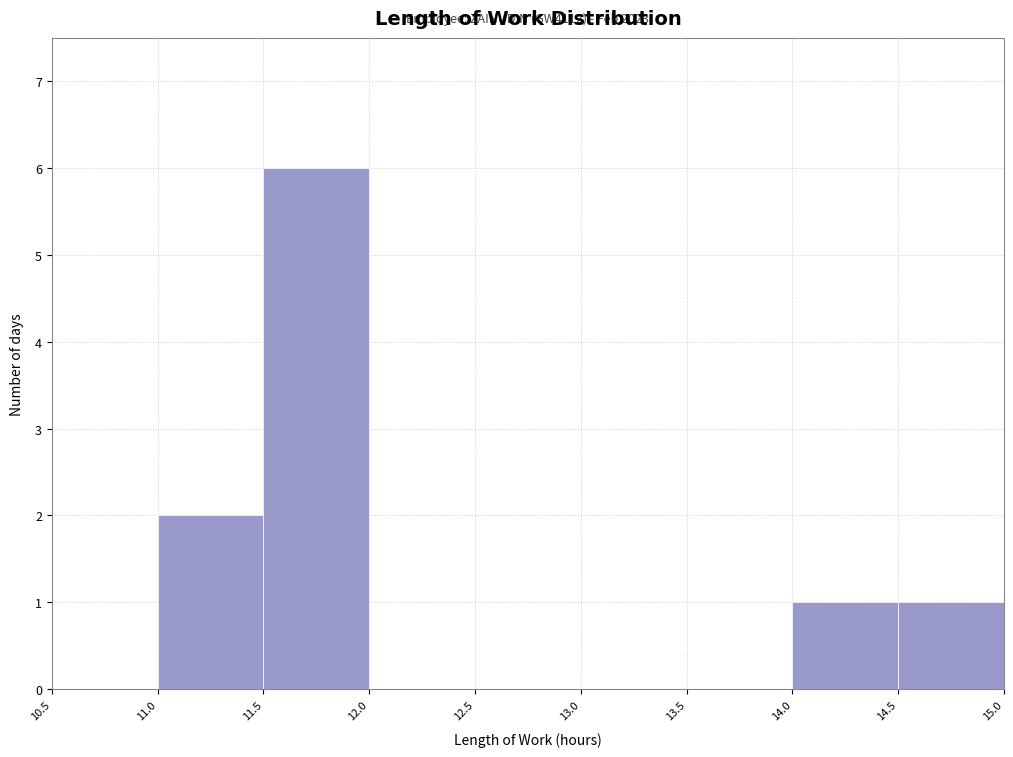

Which range on the x-axis has the tallest bar?

11.5 to 12.0